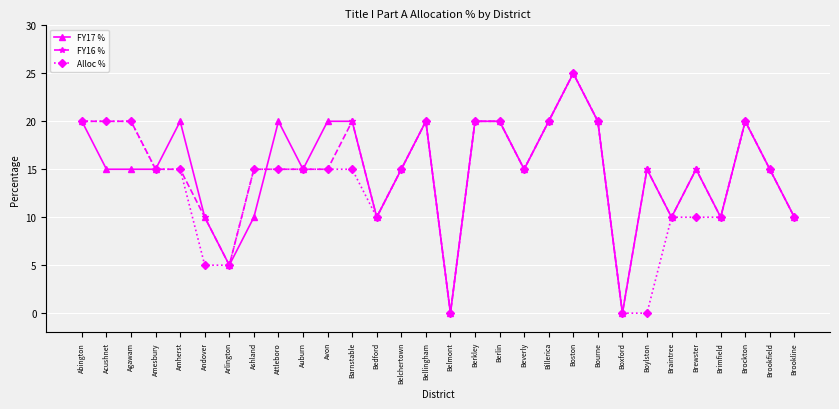

What position from the right is Brewster?

5